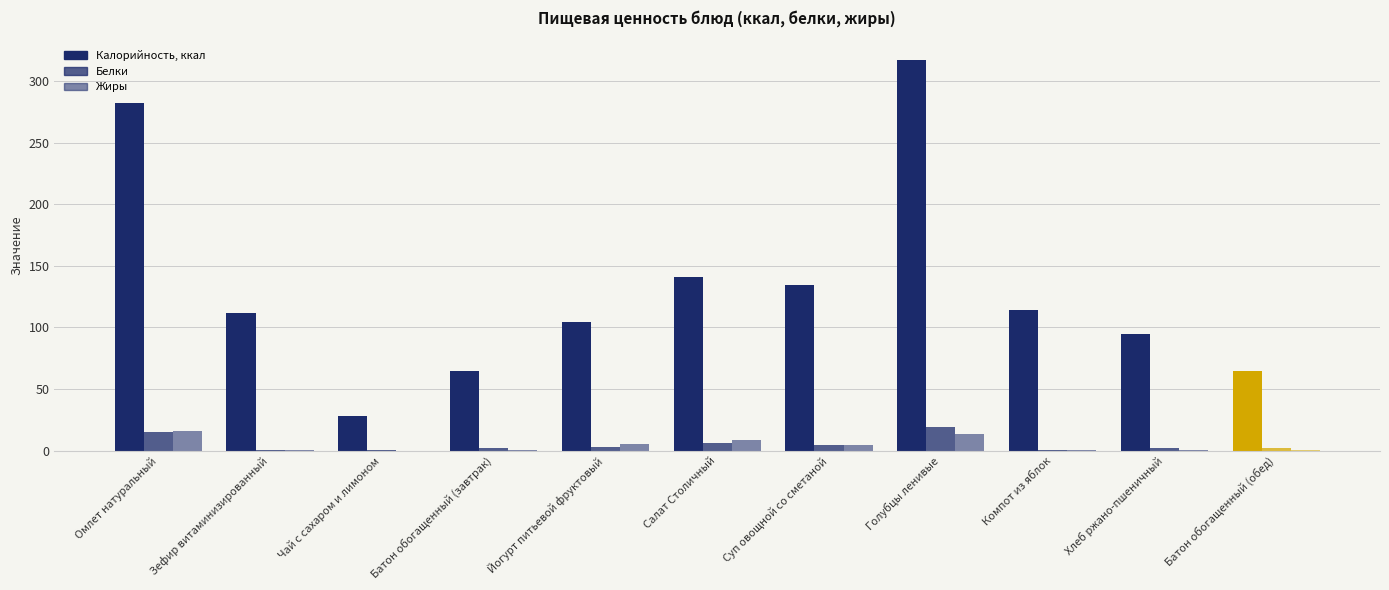

How many categories are shown in the chart?

11